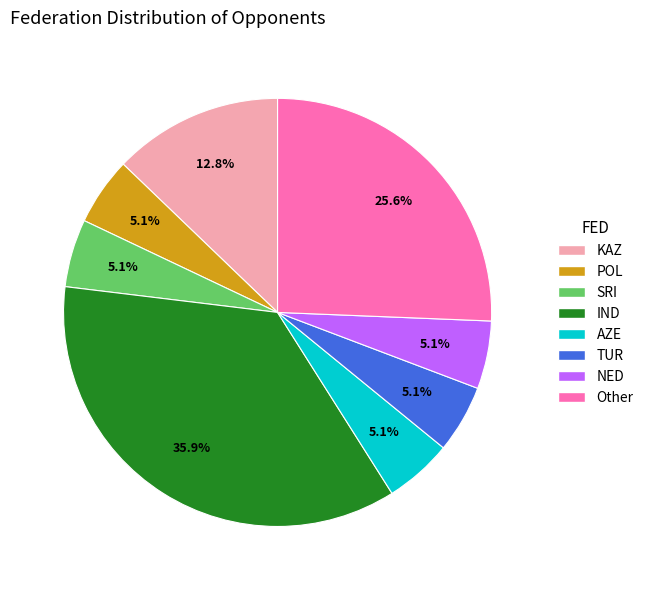

Does any single category account for the majority?

No